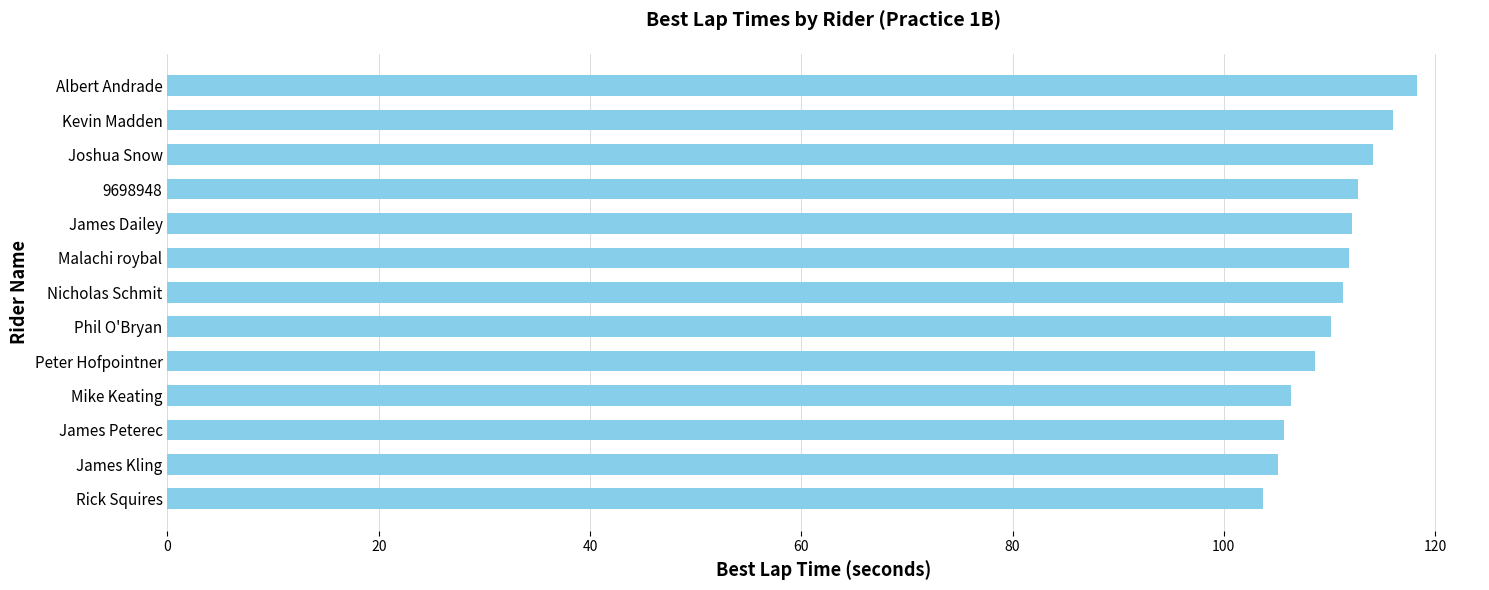

Between Mike Keating and Albert Andrade, which is larger?

Albert Andrade